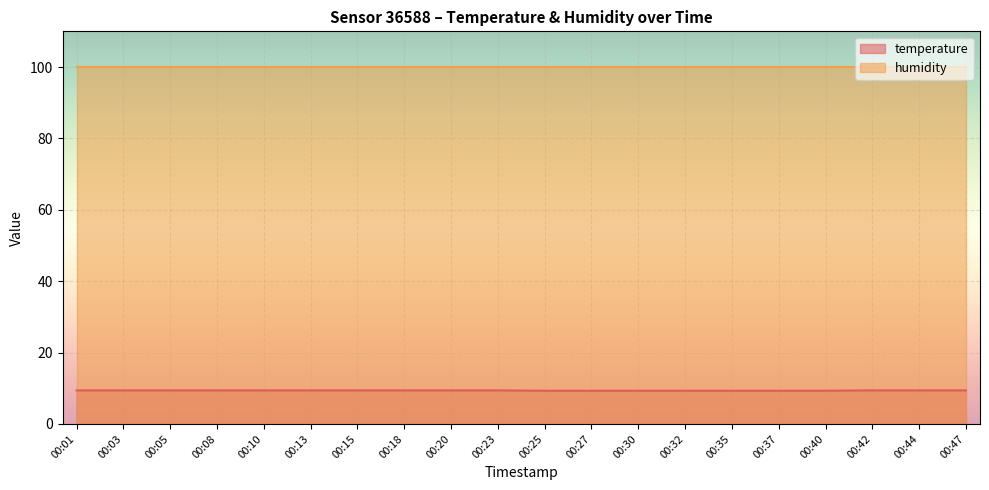

Does the chart display data point markers on the line(s)?

No